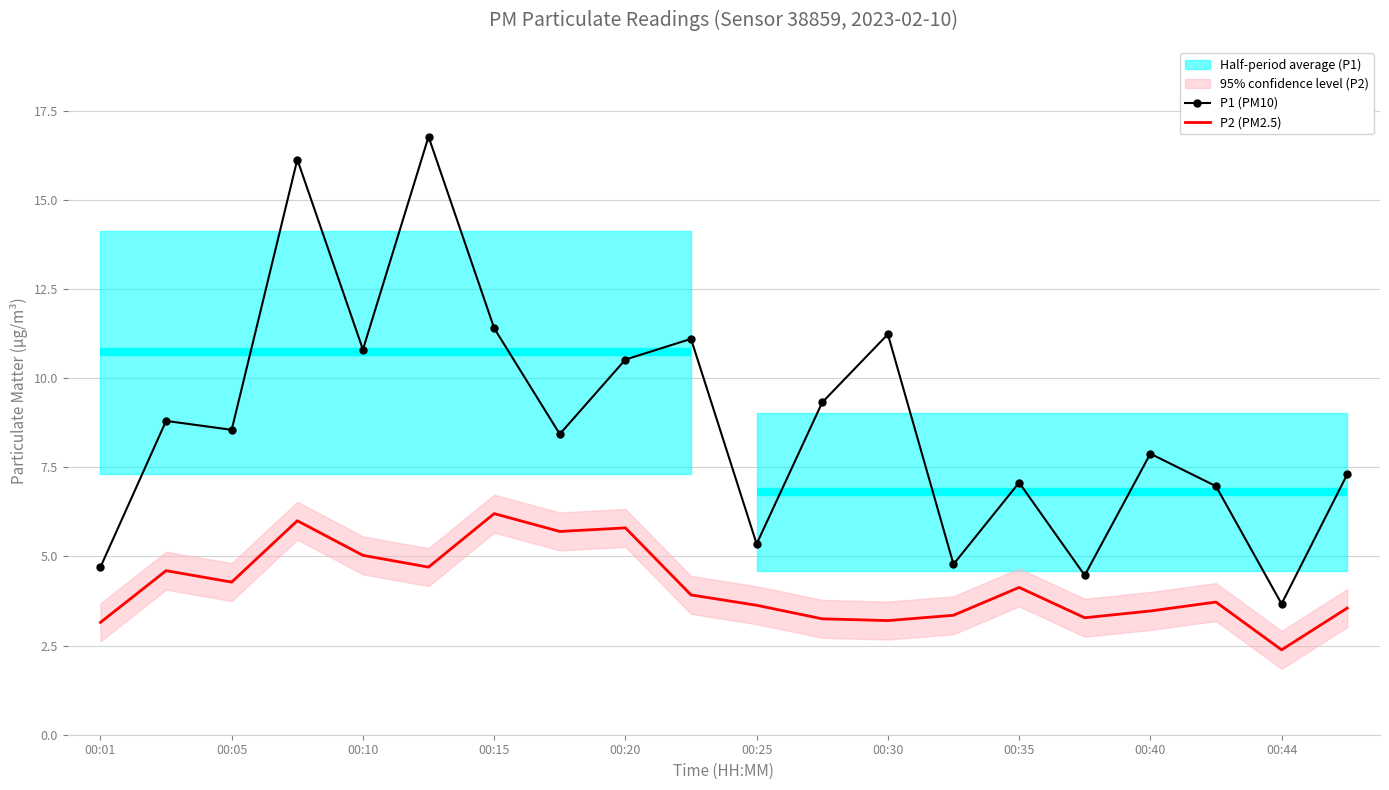

True or false: P1 (PM10) and P2 (PM2.5) cross at least once.

False